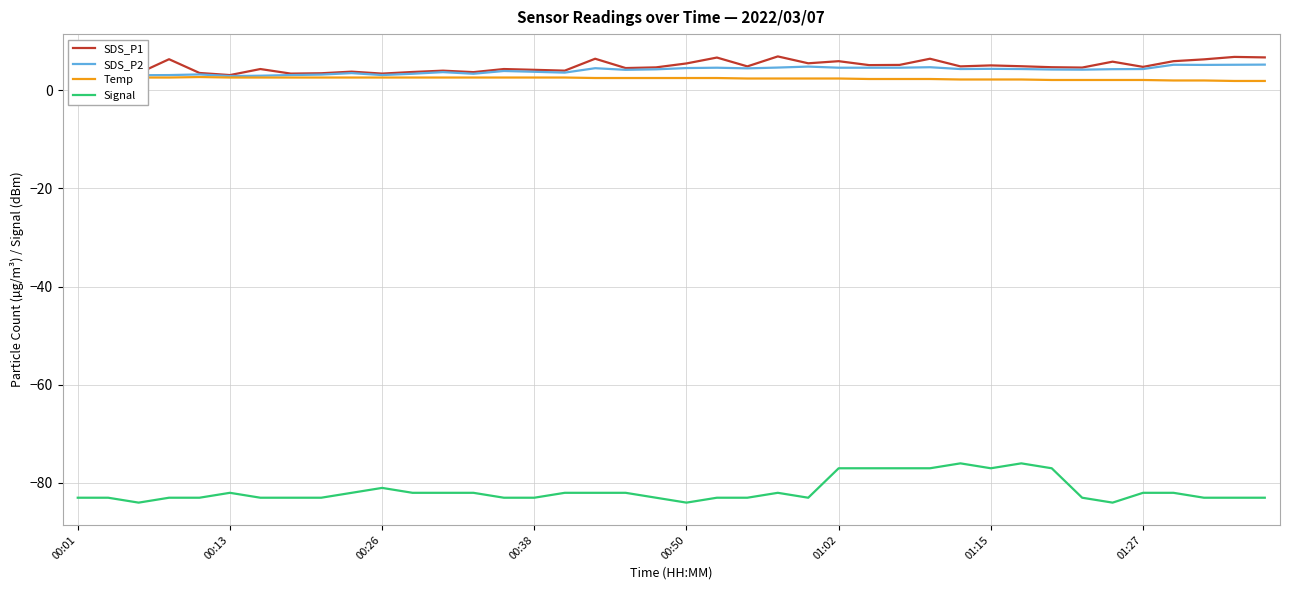

Is this an area chart (filled region under the line)?

No